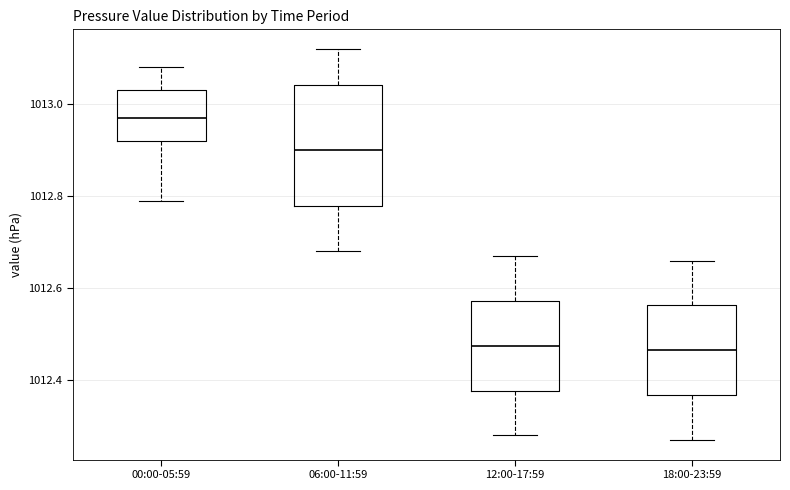

Reading left to right, transcribe this box plot: for each box, give where its median line is, the range the box spans, and where its two whiskers end, as read against the y-axis. The values are not printed on the chart, so give them approximately, as read against the axis.

00:00-05:59: median 1012.98, box 1012.92 to 1013.04, whiskers 1012.80 to 1013.08
06:00-11:59: median 1012.90, box 1012.78 to 1013.04, whiskers 1012.68 to 1013.12
12:00-17:59: median 1012.48, box 1012.38 to 1012.58, whiskers 1012.28 to 1012.68
18:00-23:59: median 1012.46, box 1012.36 to 1012.56, whiskers 1012.28 to 1012.66